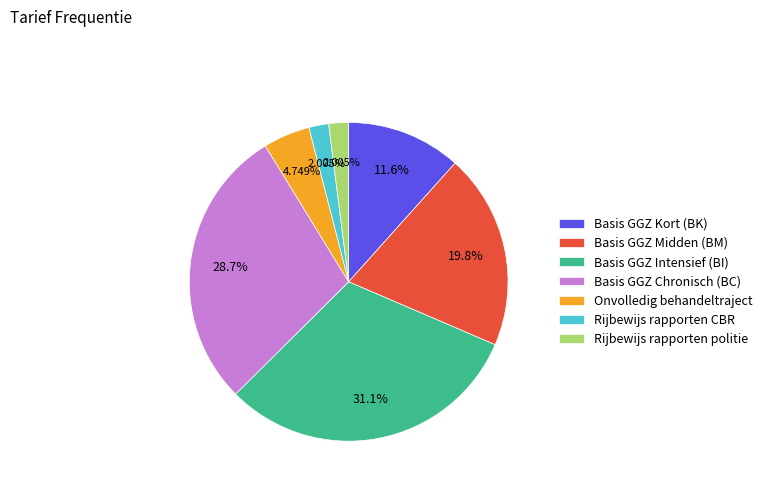

What percentage is the Onvolledig behandeltraject slice, to the nearest percent?

5%